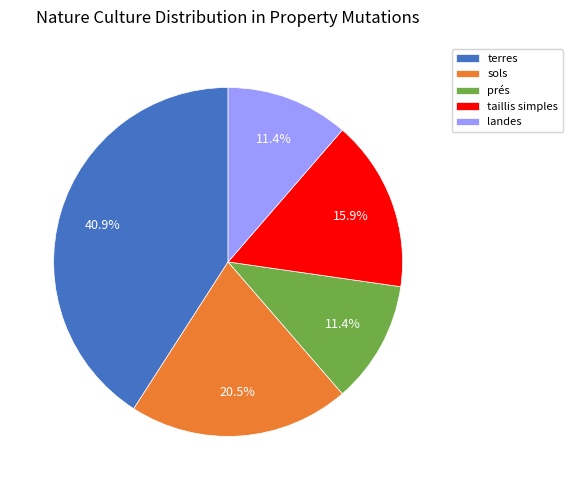

Is landes the majority of the pie?

No